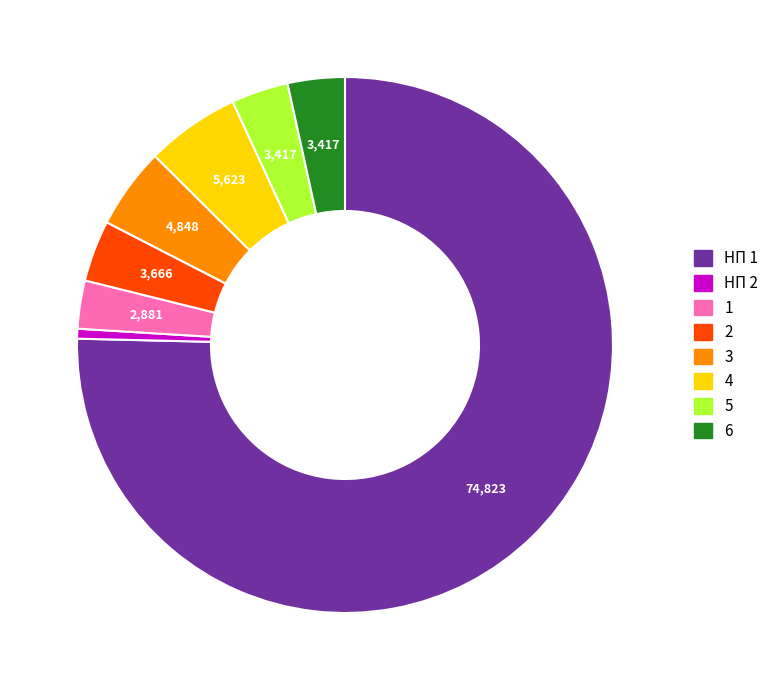

Which slice is the largest?

НП 1